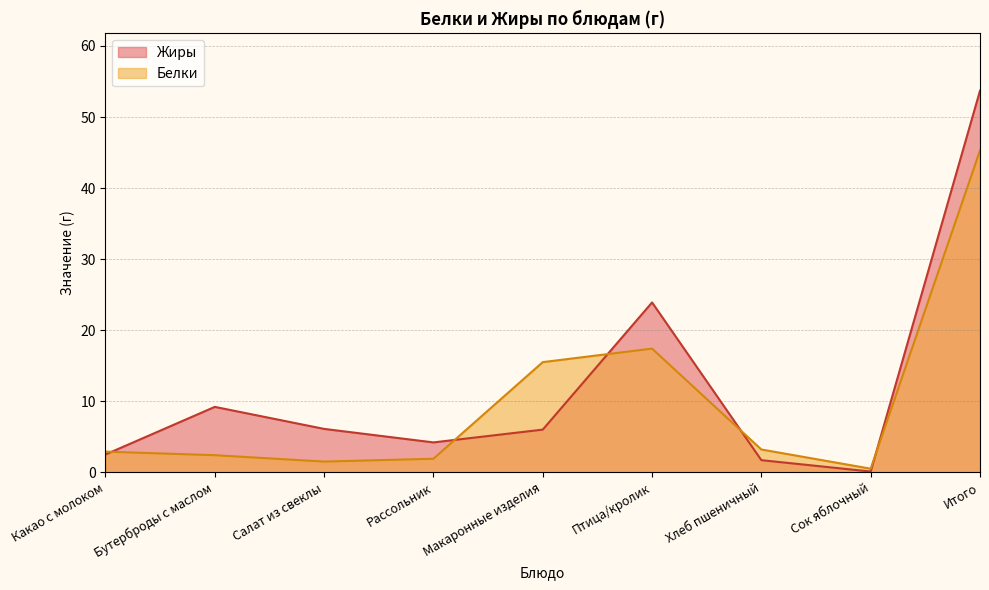

Between which two adjacent categories do Белки and Жиры first intersect?

Какао с молоком and Бутерброды с маслом